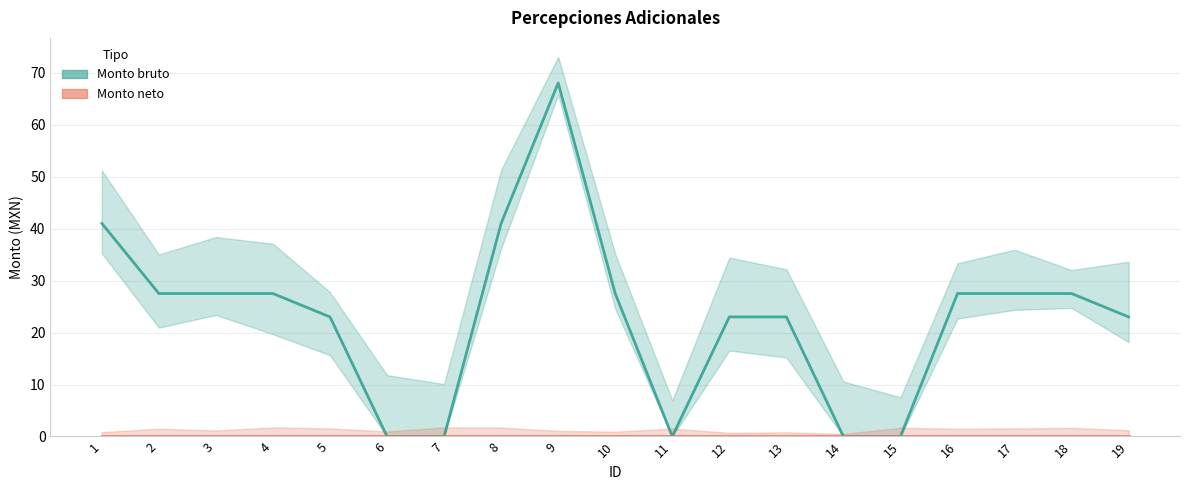

Count the number of data series in this chart.

2